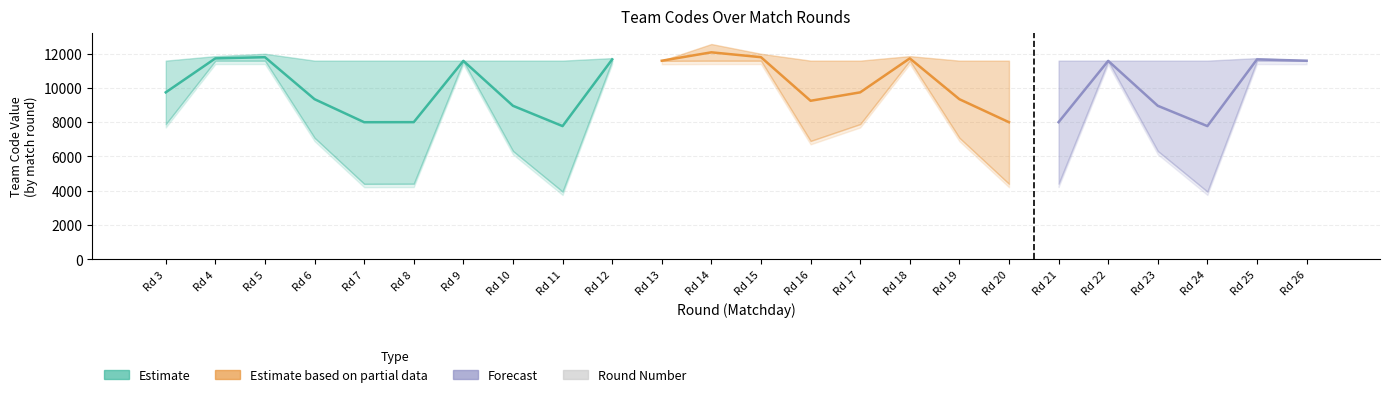

Between 10 and 16, which is larger?

16